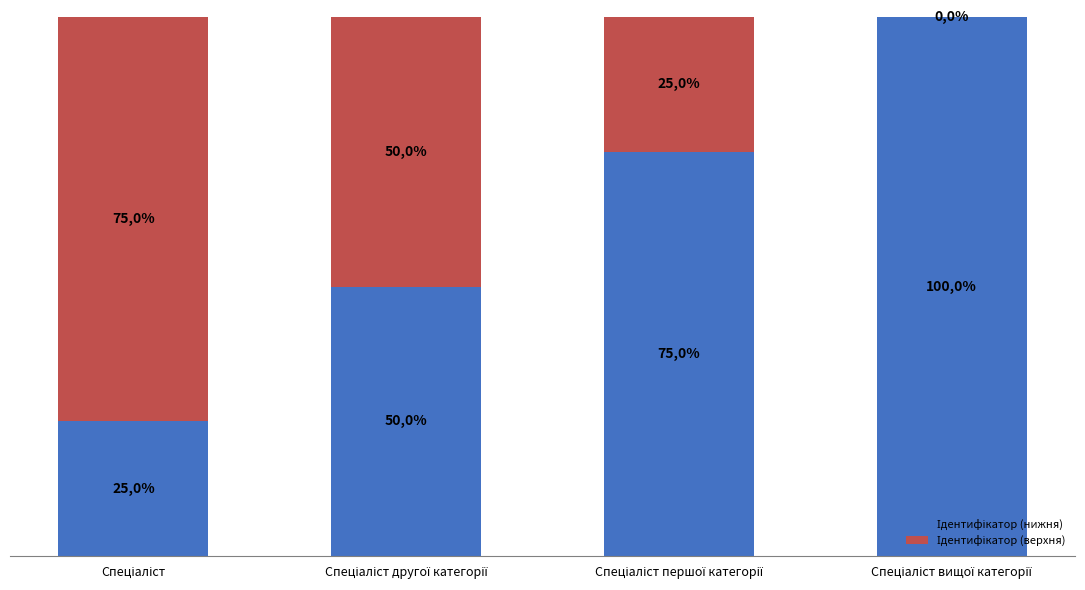

What position from the right is Спеціаліст другої категорії?

3